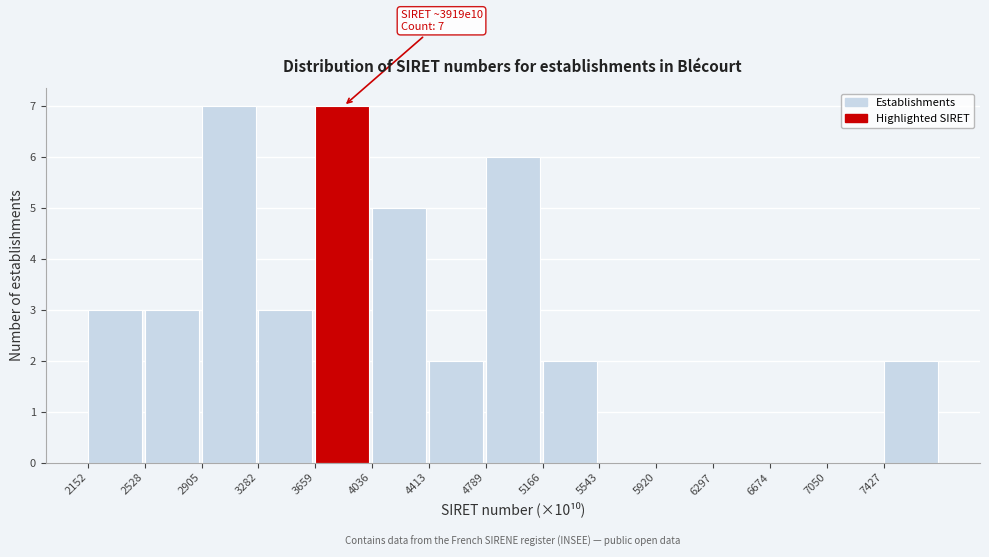

Reading left to right, what are all the values shown in this chart?

2152=3	2528=3	2905=7	3282=3	3659=7	4036=5	4413=2	4789=6	5166=2	5543=0	5920=0	6297=0	6674=0	7050=0	7427=2